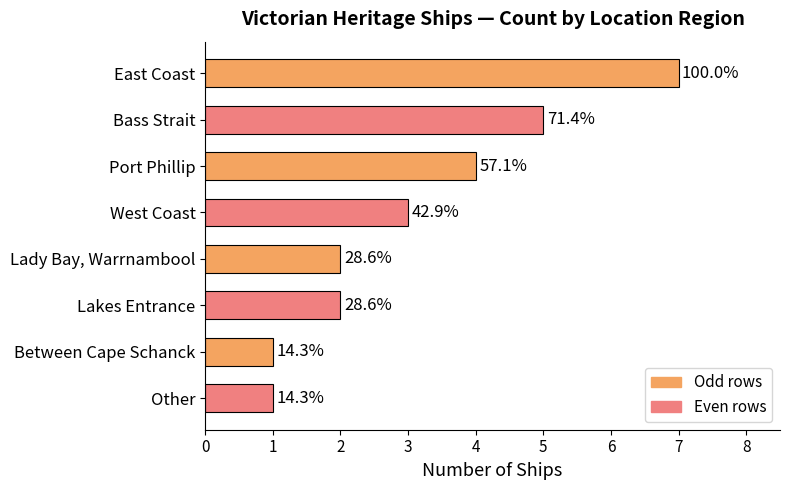

Which has a higher value, Other or Port Phillip?

Port Phillip